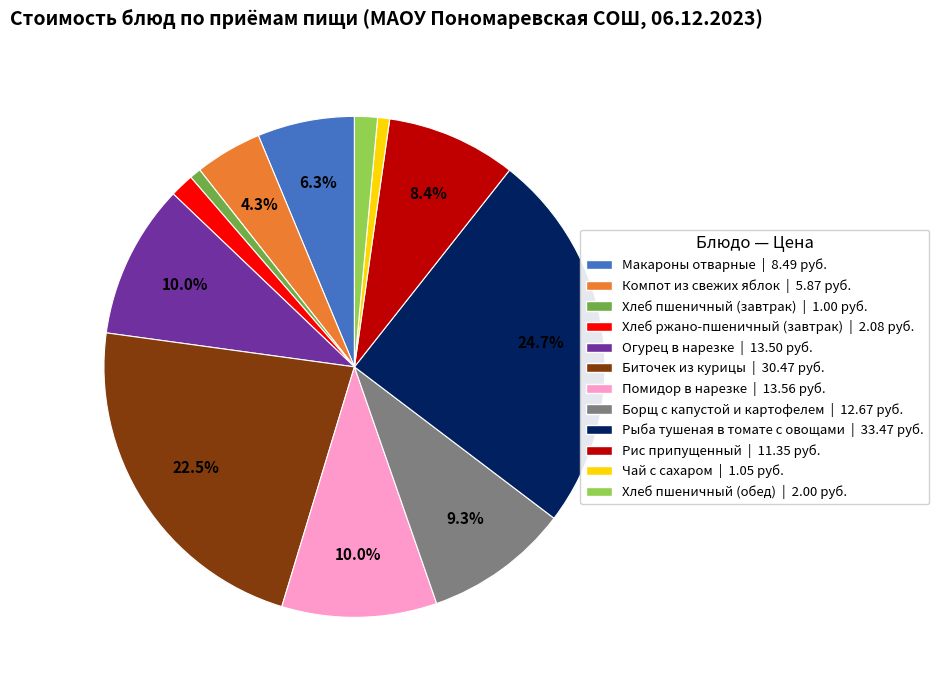

To the nearest percent, what is the difference between the Макароны отварные and Хлеб пшеничный (обед) slice percentages?

5%